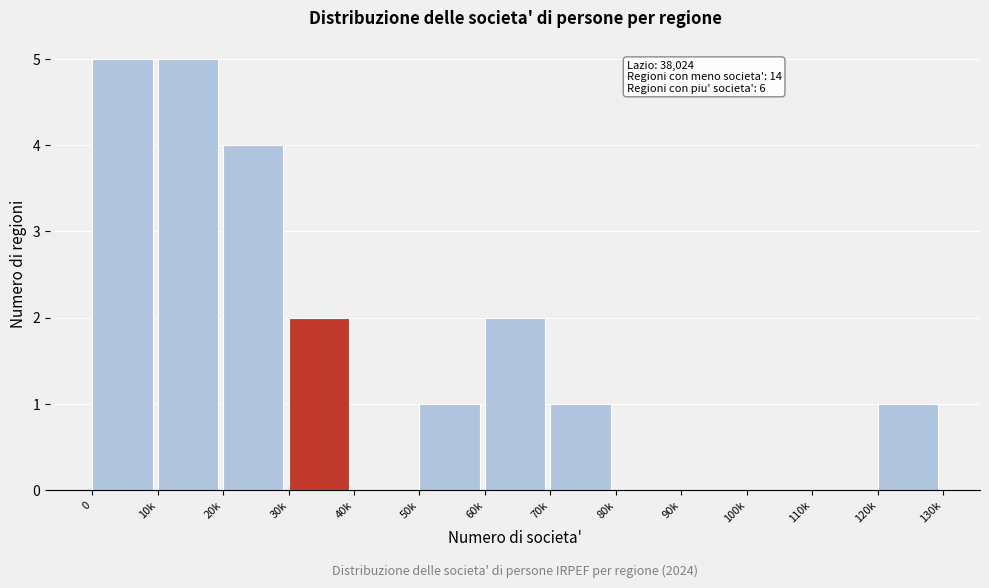

Reading right to left, transcribe all the data shown in this chart.

120k=1	110k=0	100k=0	90k=0	80k=0	70k=1	60k=2	50k=1	40k=0	30k=2	20k=4	10k=5	0=5